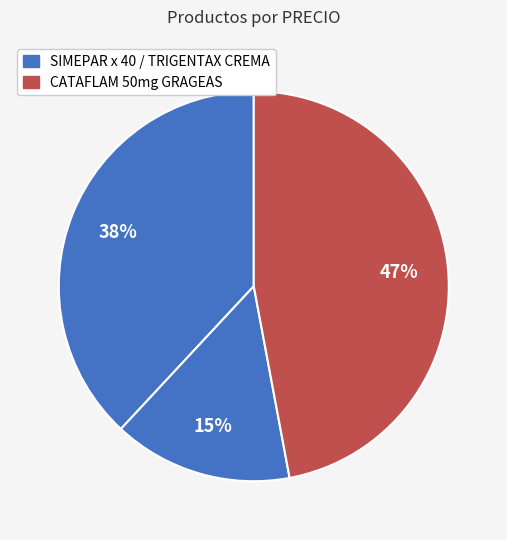

Rank the categories by value from highest to lowest.

CATAFLAM 50mg GRAGEAS, SIMEPAR x 40, TRIGENTAX CREMA